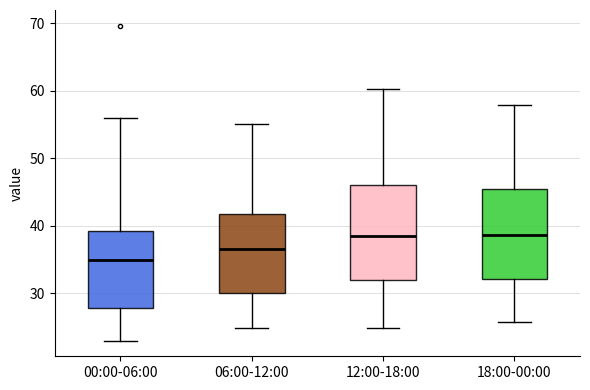

Reading left to right, transcribe this box plot: for each box, give where its median line is, the range the box spans, and where its two whiskers end, as read against the y-axis. The values are not printed on the chart, so give them approximately, as read against the axis.

00:00-06:00: median 35, box 28 to 39, whiskers 23 to 56
06:00-12:00: median 37, box 30 to 42, whiskers 25 to 55
12:00-18:00: median 39, box 32 to 46, whiskers 25 to 60
18:00-00:00: median 39, box 32 to 45, whiskers 26 to 58